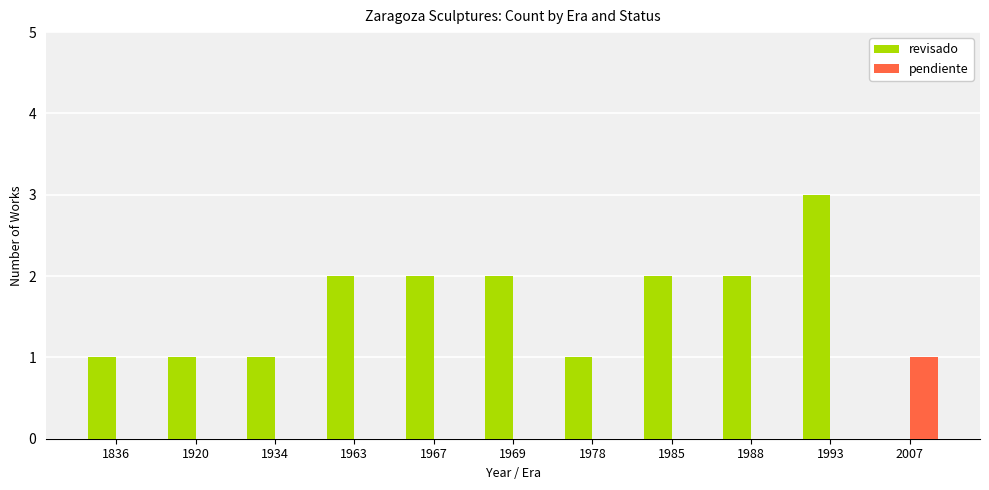

What is the maximum value for pendiente?

1